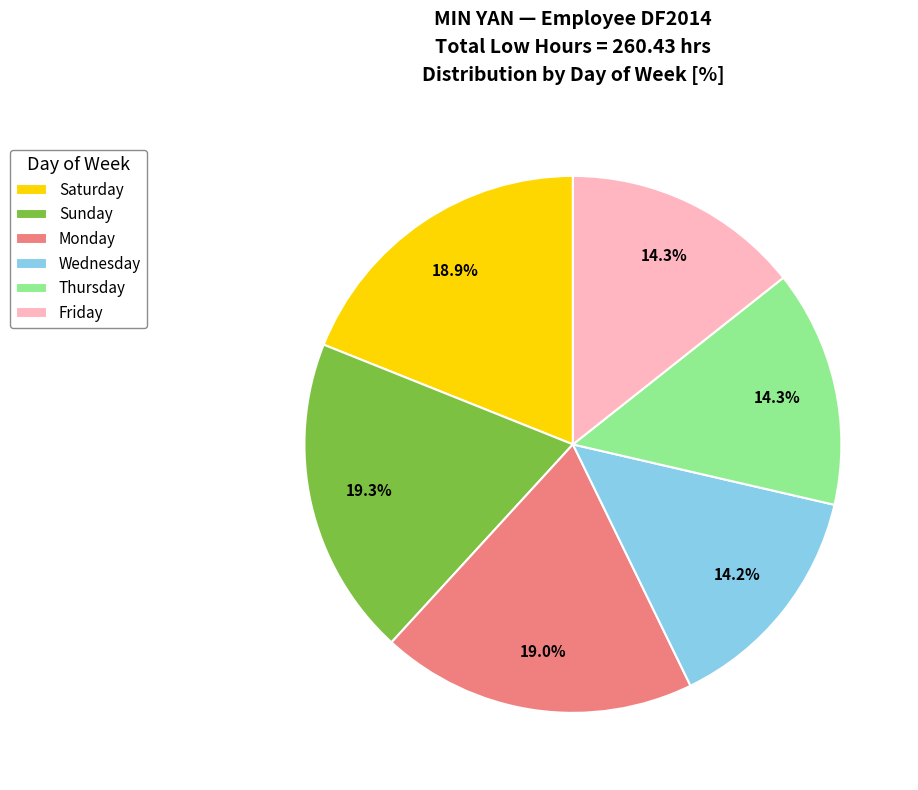

Approximately how many times larger is the value at Wednesday compared to Sunday?

0.7